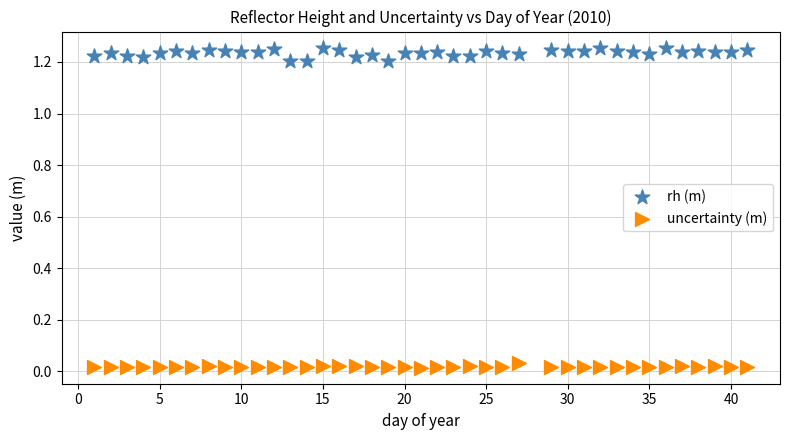

Across all data points, what is the range of X values (max minus min)?

40.0